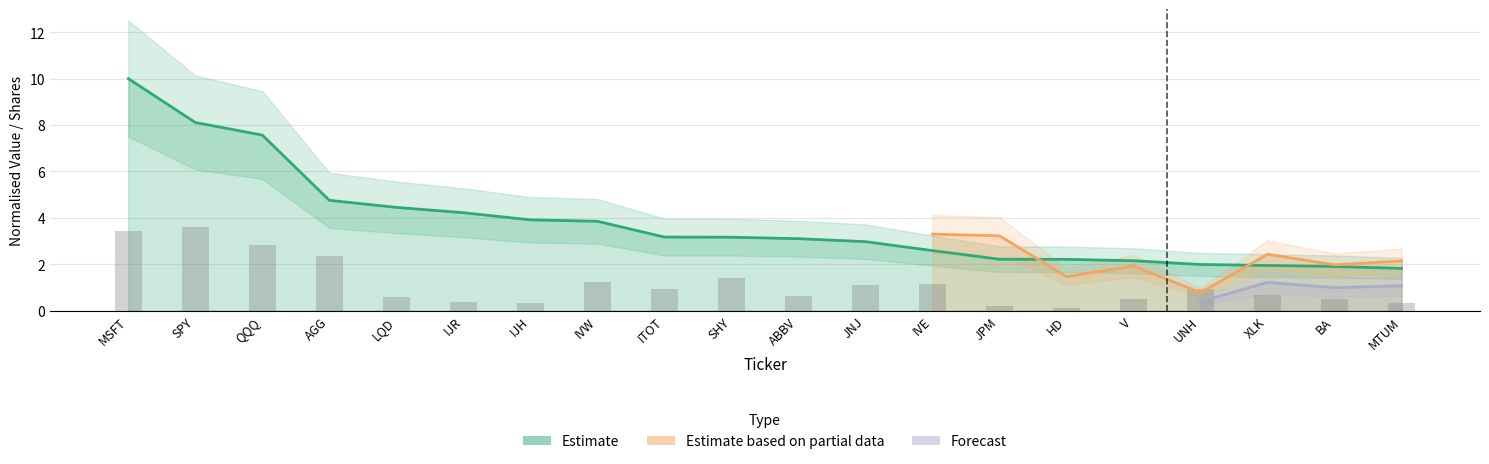

The chart shows a value of 7.5 at AGG. True or false?

False